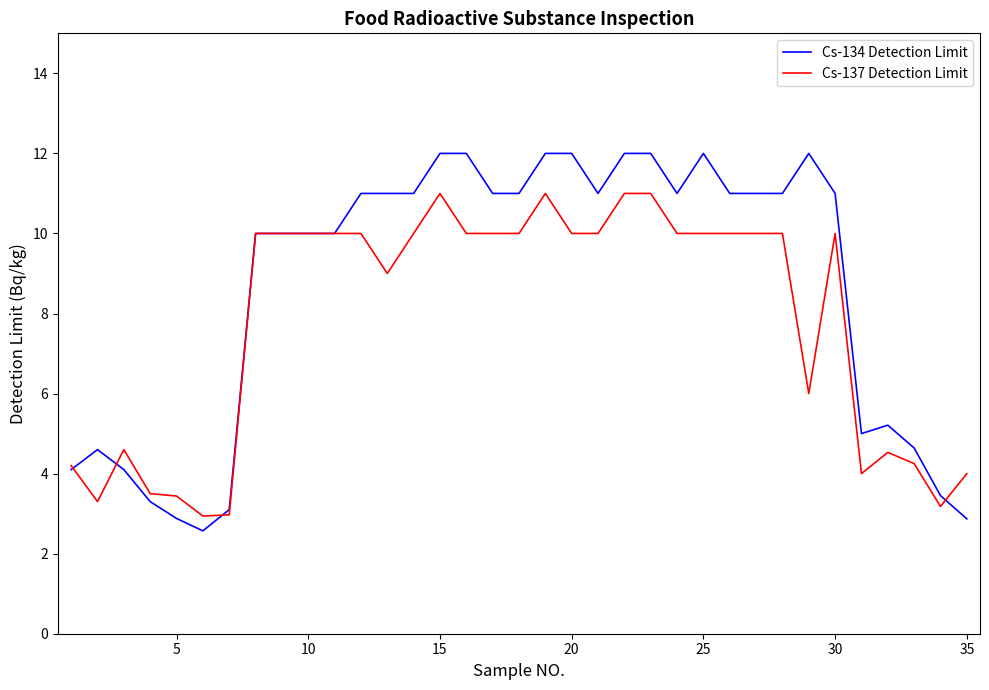

Which series has the largest range (max minus min)?

Cs-134 Detection Limit